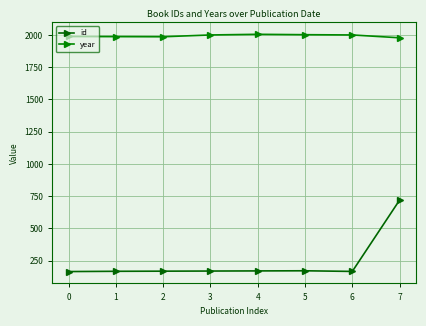

True or false: year and id cross at least once.

False